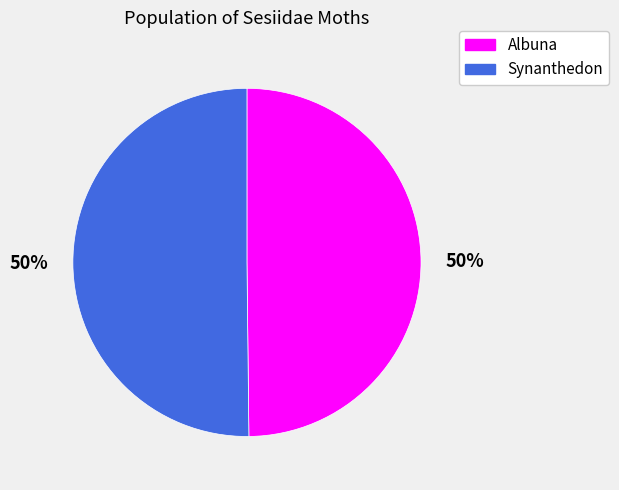

How many slices are in this pie chart?

2